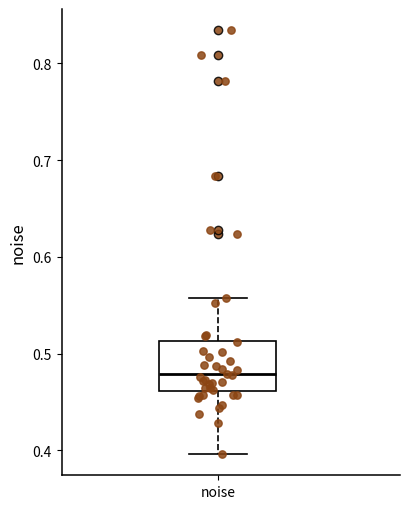

Where is the upper edge of the box for noise on the y-axis? The values are not printed on the chart, so give them approximately, as read against the axis.

0.51